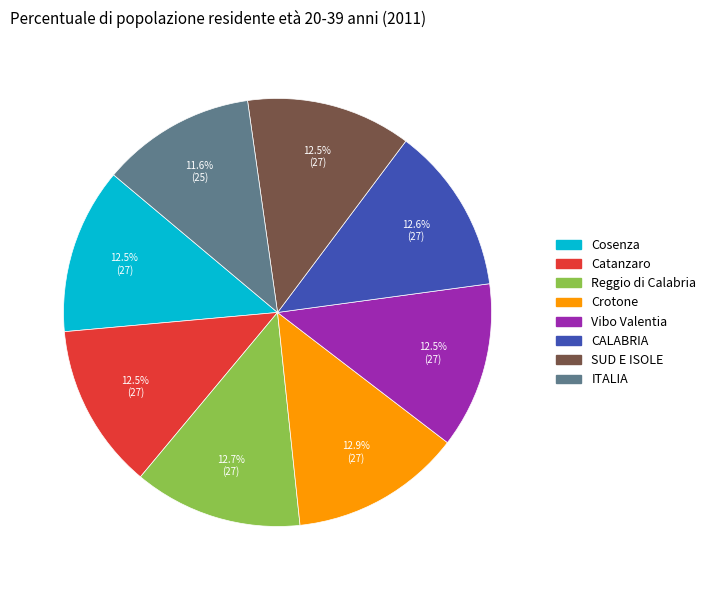

What percentage is NOT represented by Crotone?

87.1%